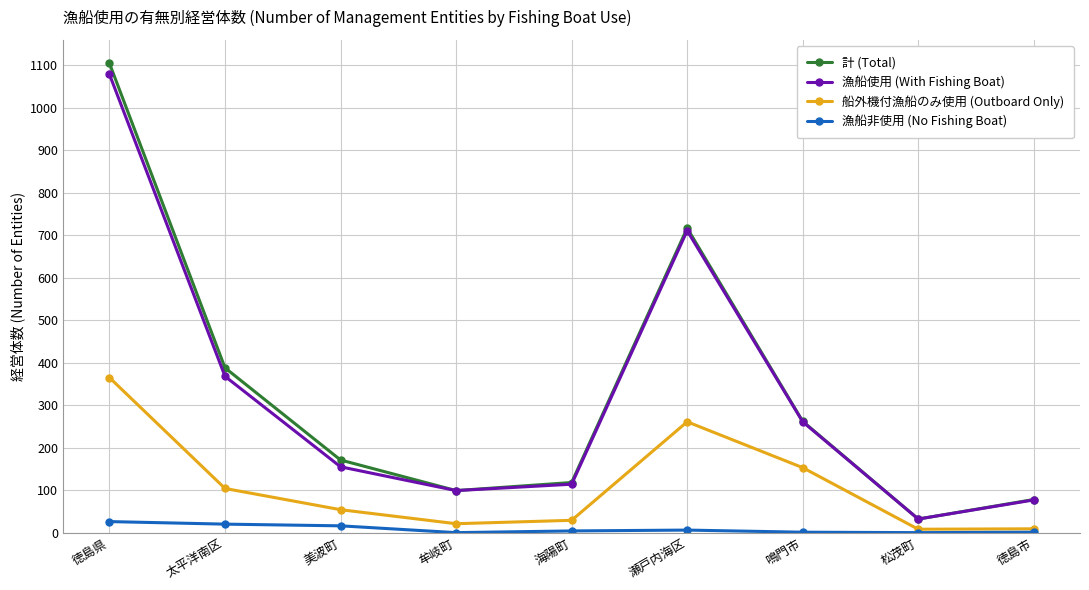

True or false: 計 (Total) has more than 1 points higher than both neighbors.

False